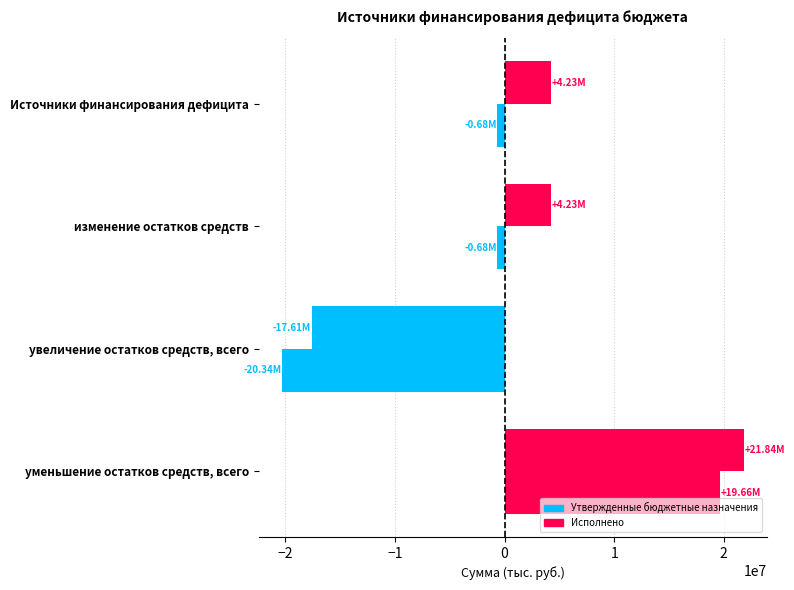

Count the number of data series in this chart.

2